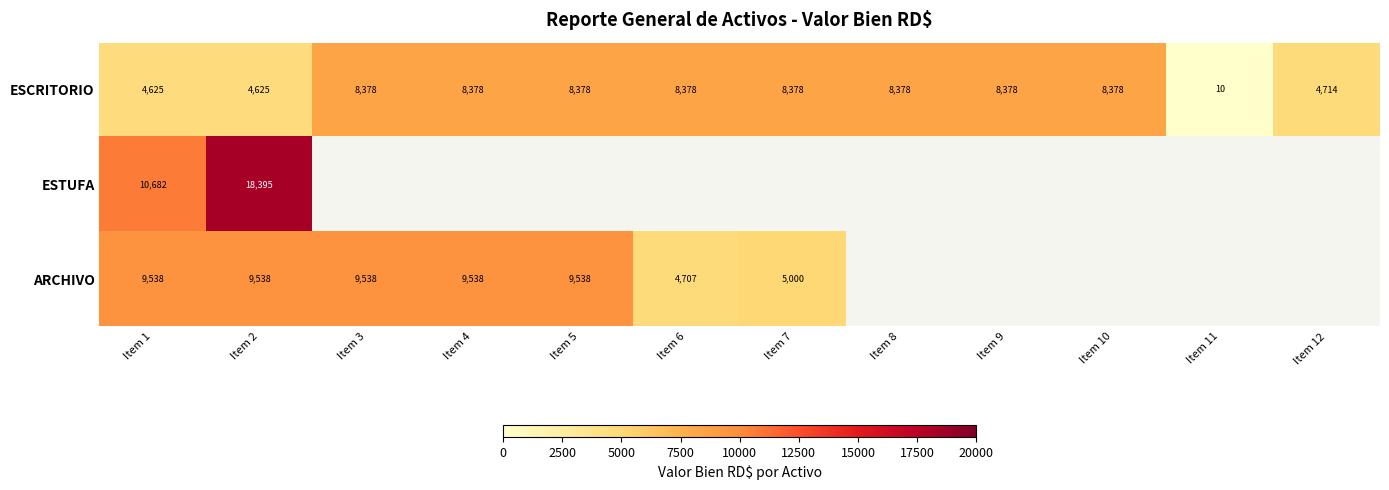

What is the difference between the maximum and minimum values in the ESCRITORIO series?

8368